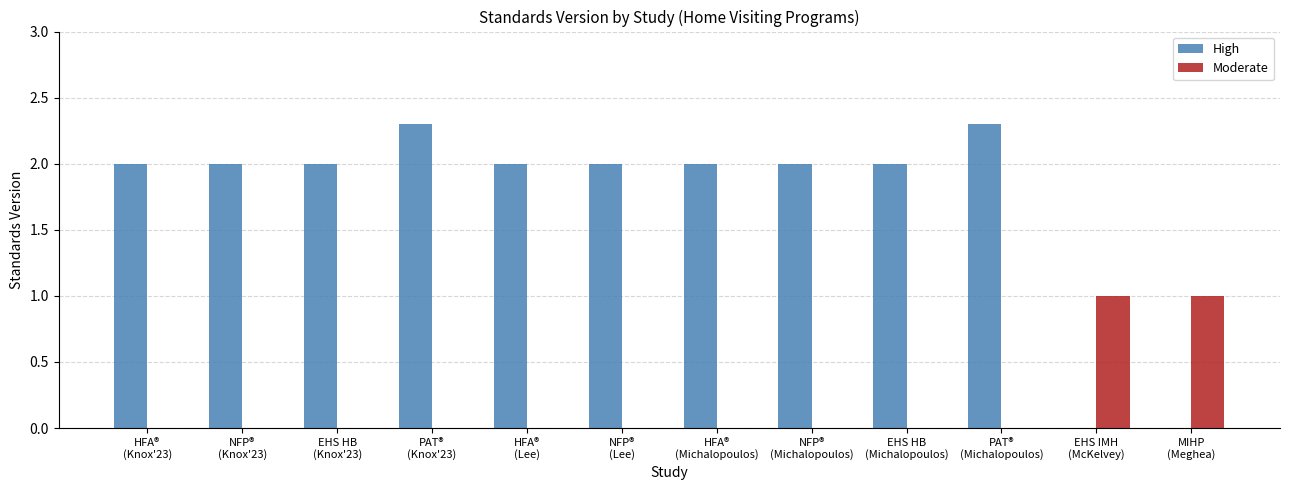

What is the approximate value of High at NFP®
(Knox'23)?

2.0